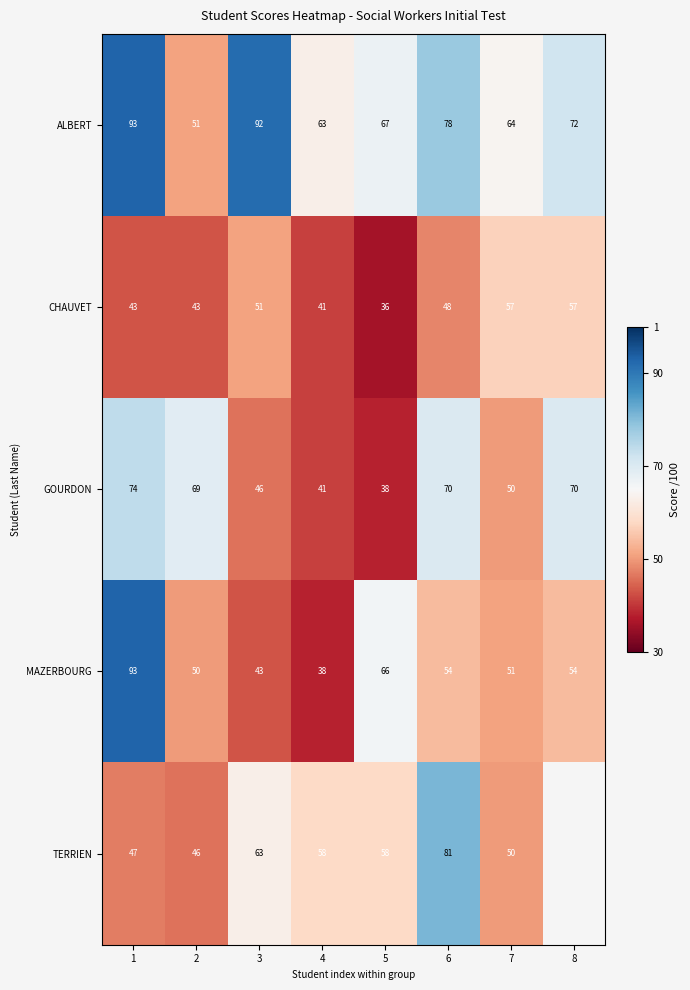

Is it true that TERRIEN equals 11.6 at 2?

False